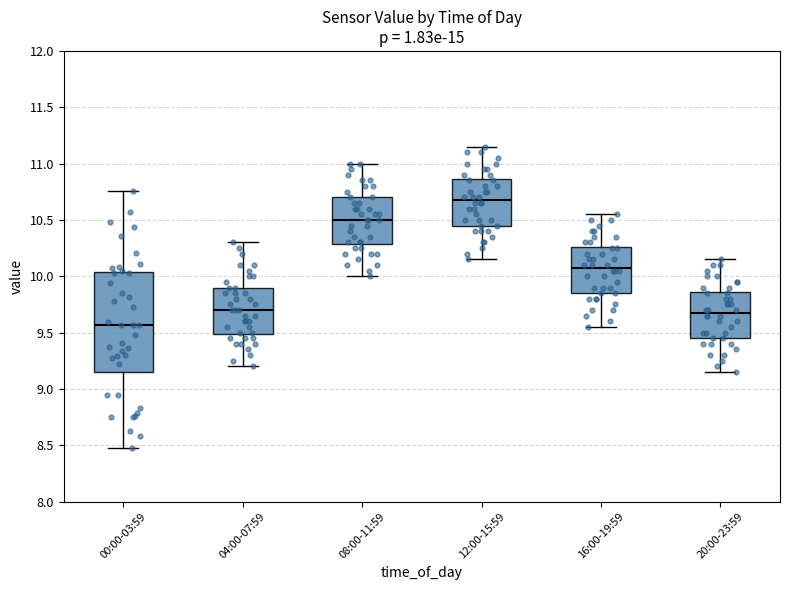

Reading left to right, transcribe this box plot: for each box, give where its median line is, the range the box spans, and where its two whiskers end, as read against the y-axis. The values are not printed on the chart, so give them approximately, as read against the axis.

00:00-03:59: median 9.55, box 9.15 to 10.05, whiskers 8.50 to 10.75
04:00-07:59: median 9.70, box 9.50 to 9.90, whiskers 9.20 to 10.30
08:00-11:59: median 10.50, box 10.30 to 10.70, whiskers 10.00 to 11.00
12:00-15:59: median 10.70, box 10.45 to 10.85, whiskers 10.15 to 11.15
16:00-19:59: median 10.10, box 9.85 to 10.25, whiskers 9.55 to 10.55
20:00-23:59: median 9.70, box 9.45 to 9.85, whiskers 9.15 to 10.15